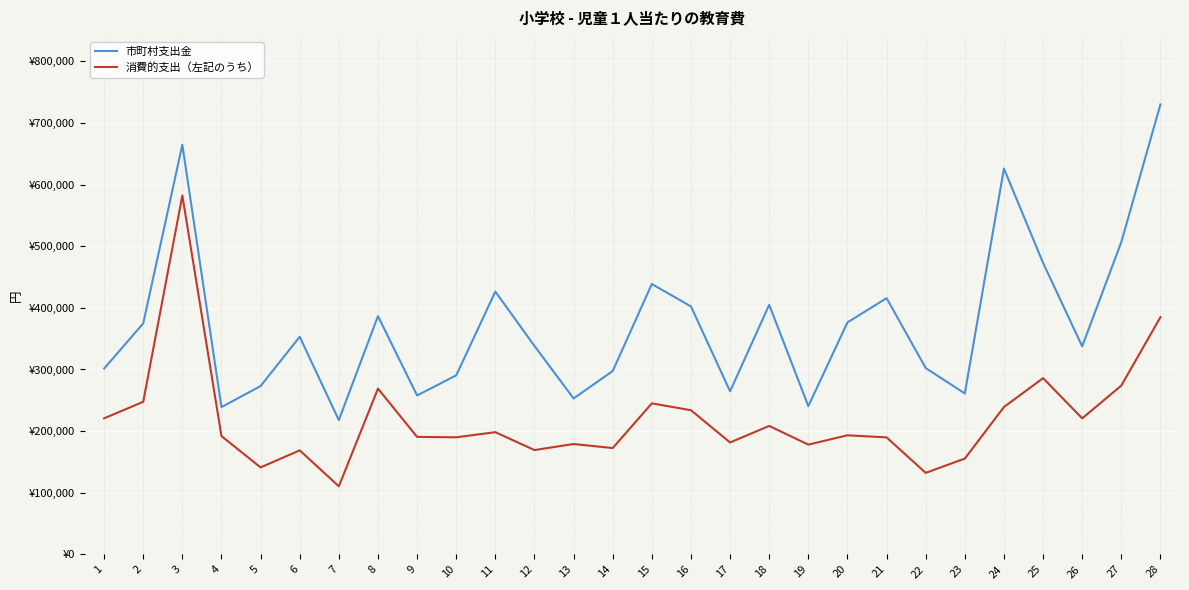

True or false: 市町村支出金 and 消費的支出（左記のうち） intersect in this chart.

False